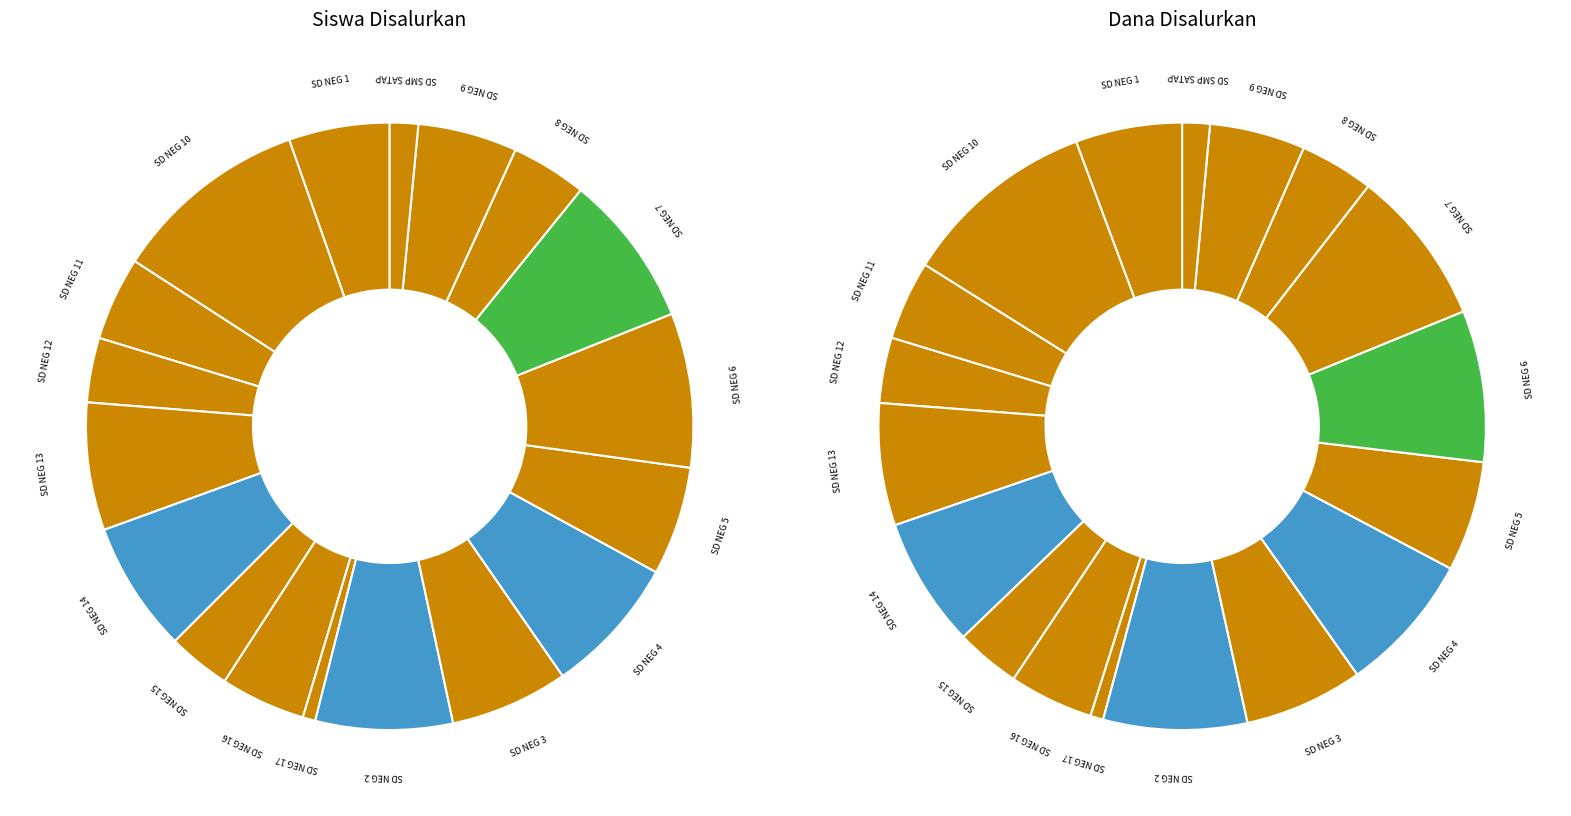

Count the number of slices in the pie.

18